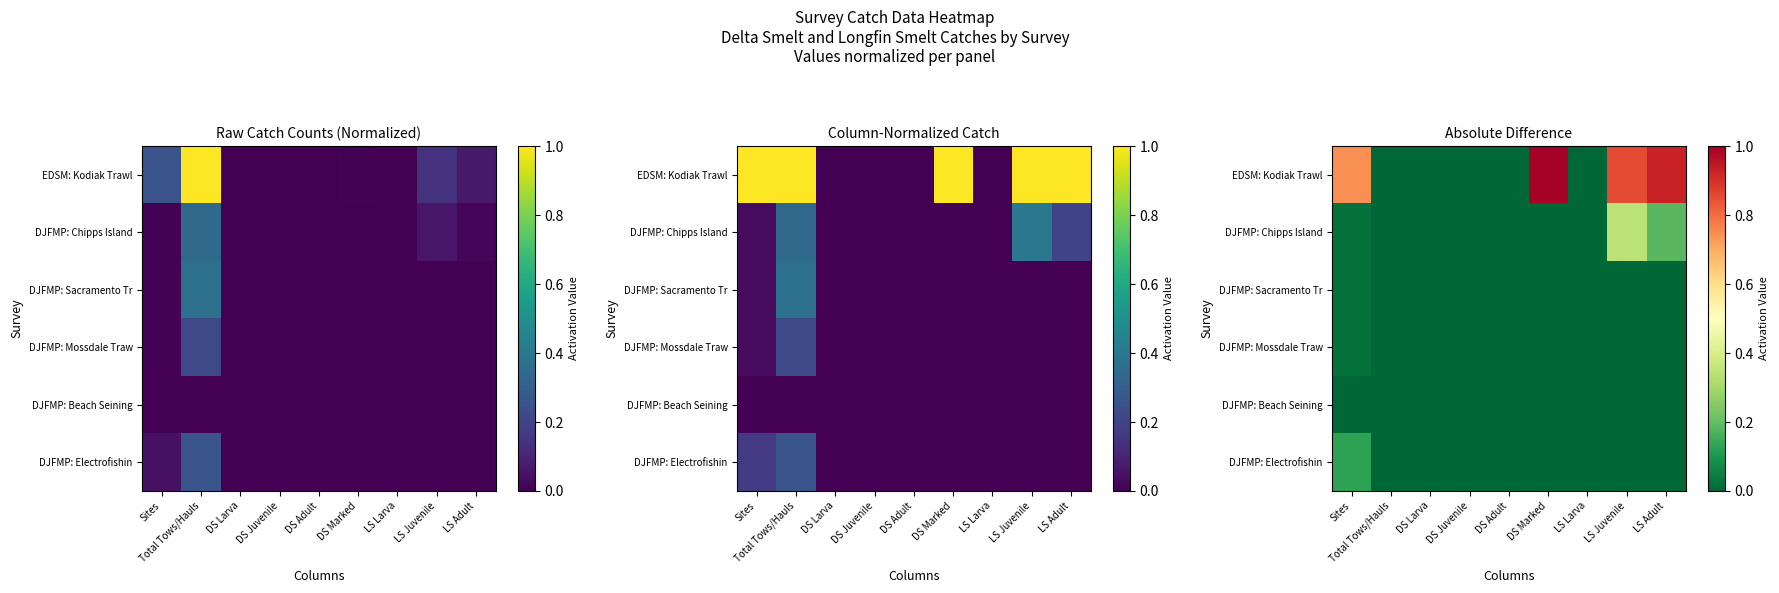

The DJFMP: Chipps Island series shows 0.1 at LS Adult. True or false?

False